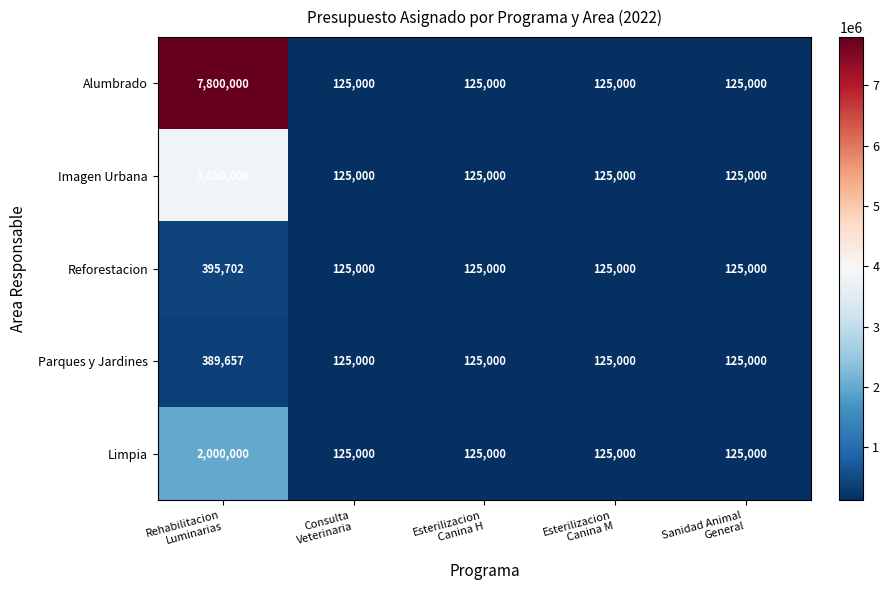

At which category is the sum across all series the highest?

Rehabilitacion
Luminarias